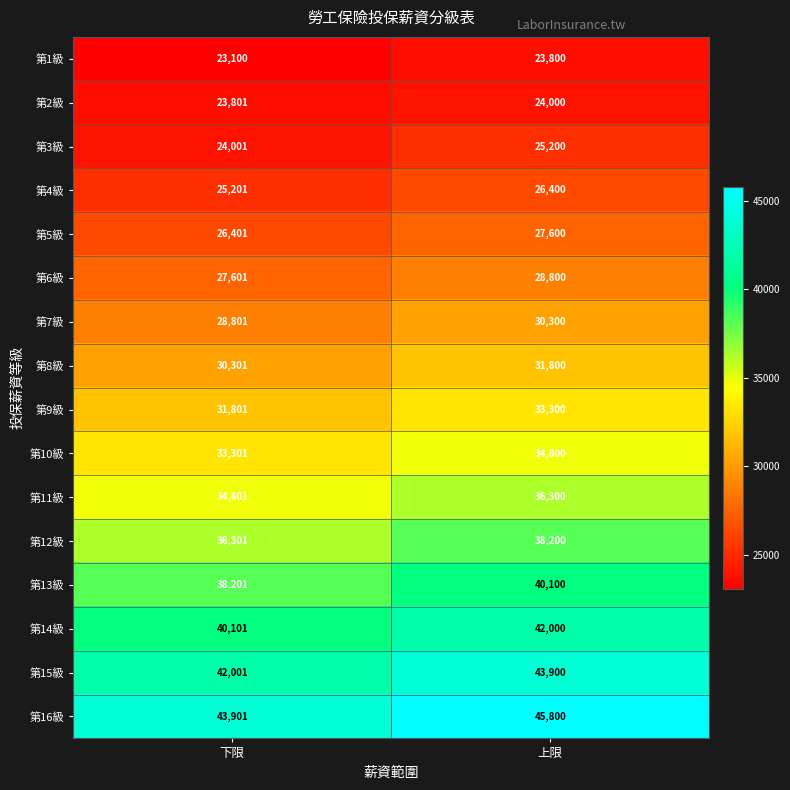

What is the maximum value shown in the chart?

45800